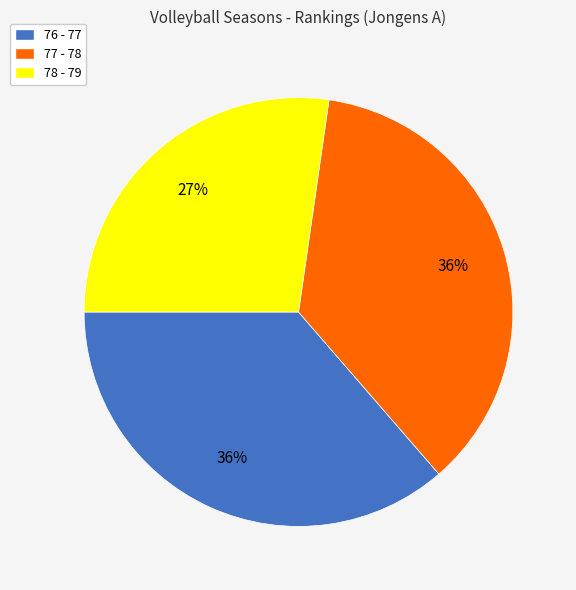

Does 76 - 77 represent more than half of the total?

No